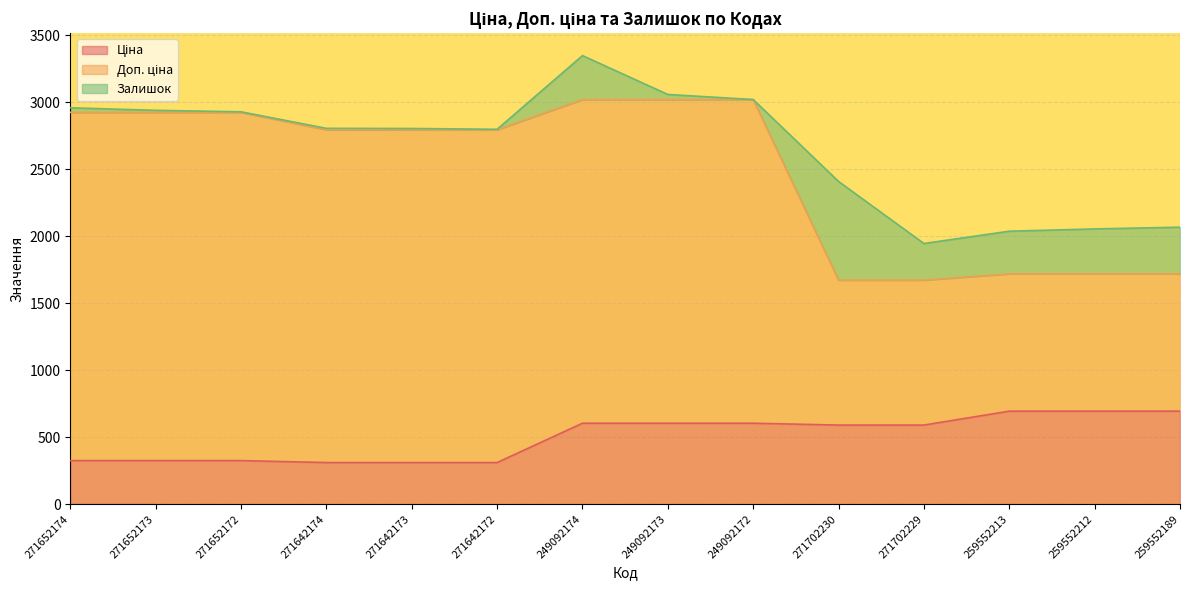

Which category has the highest value in the Ціна series?

259552213